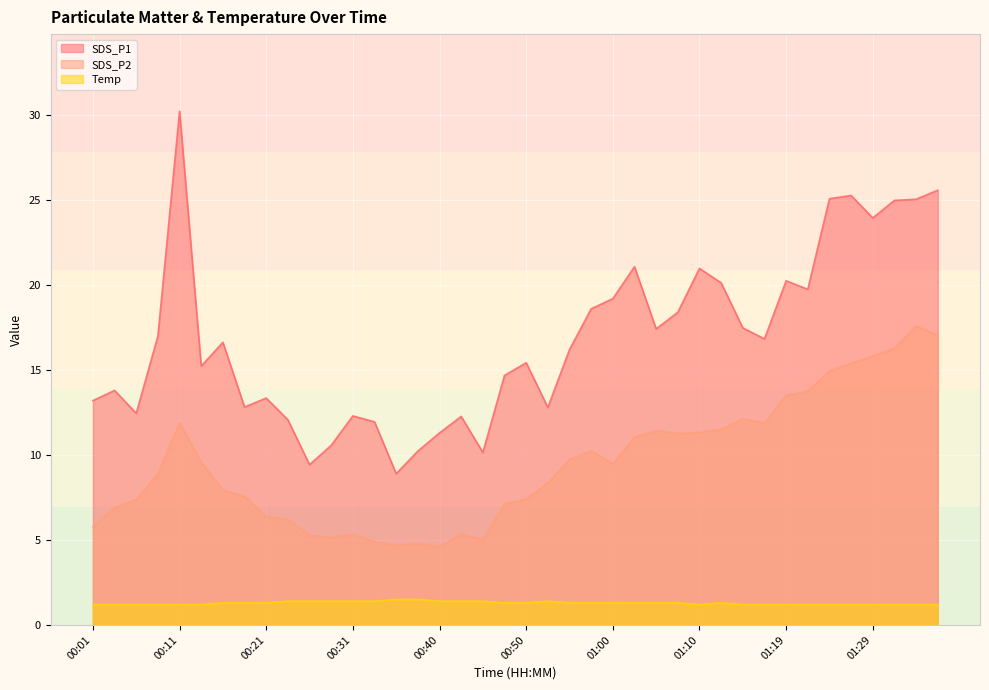

True or false: SDS_P2 and SDS_P1 intersect in this chart.

False